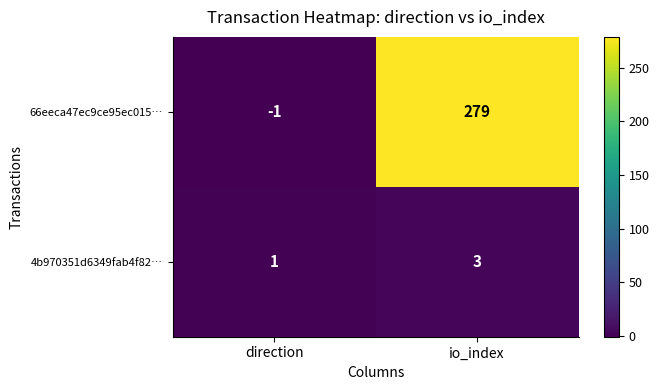

Reading right to left, what are all the values shown in this chart?

66eeca47ec9ce95ec015…: 279	-1
4b970351d6349fab4f82…: 3	1